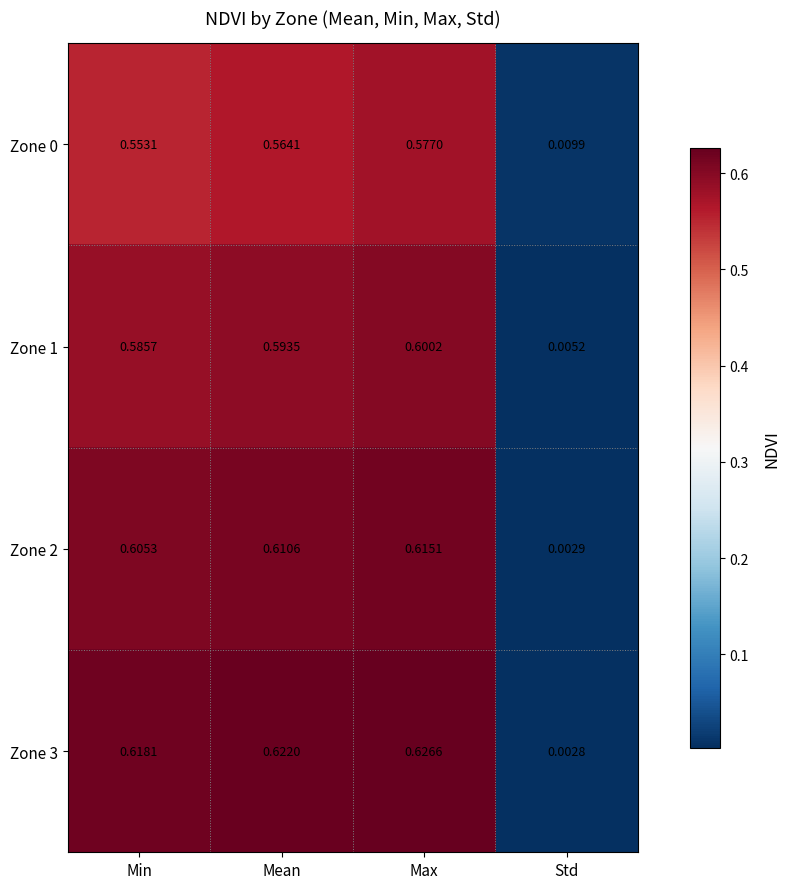

At which label does Zone 0 reach its peak?

Max